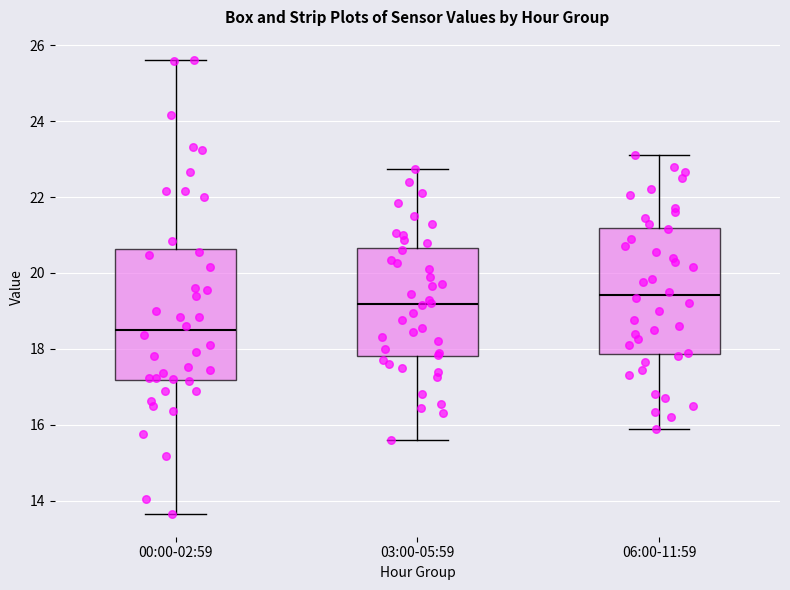

Reading left to right, read every box against the y-axis: the position of its median line, the range the box covers, and the ends of its whiskers. The values are not printed on the chart, so give them approximately, as read against the axis.

00:00-02:59: median 18.4, box 17.2 to 20.6, whiskers 13.6 to 25.6
03:00-05:59: median 19.2, box 17.8 to 20.6, whiskers 15.6 to 22.8
06:00-11:59: median 19.4, box 17.8 to 21.2, whiskers 16.0 to 23.2